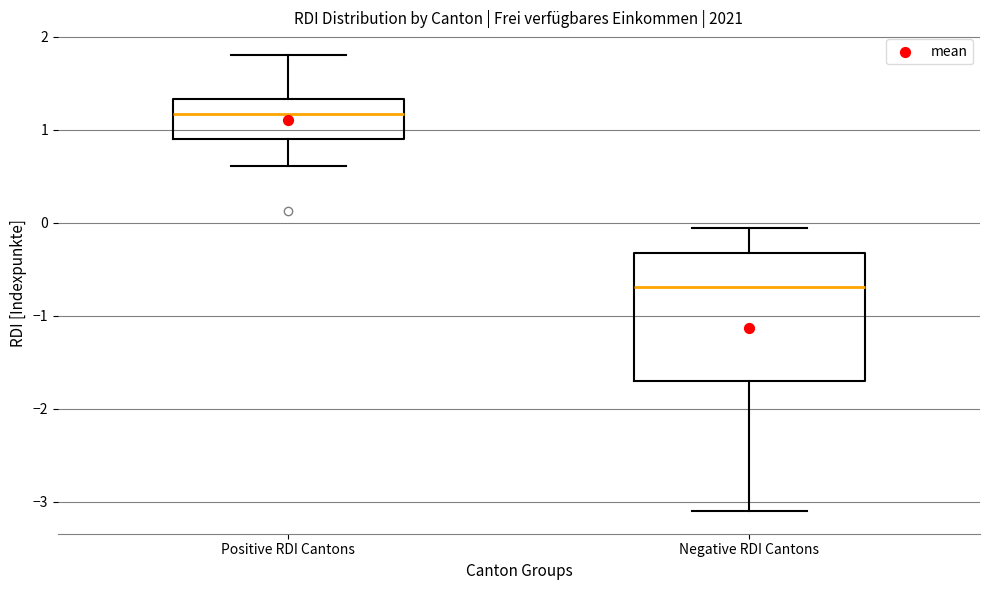

Which box has the lowest median line?

Negative RDI Cantons